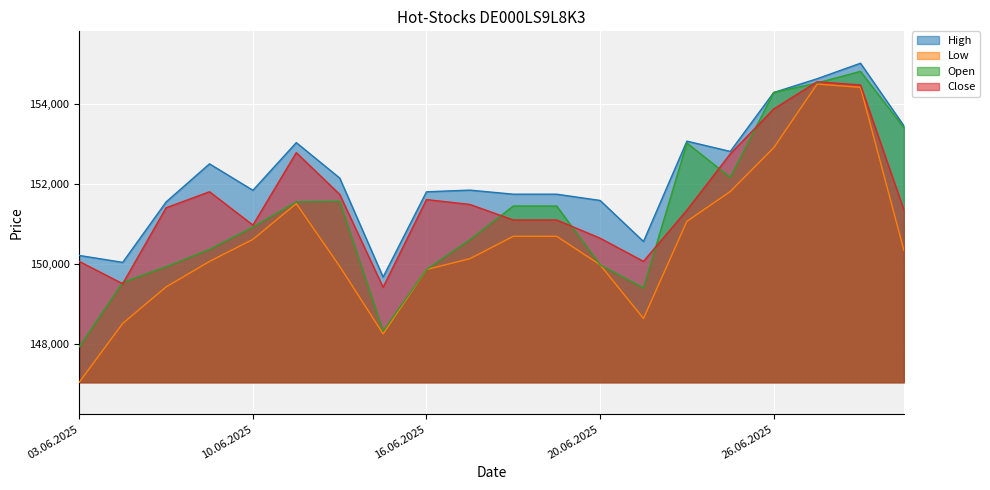

What position from the left is 12.06.2025?

7